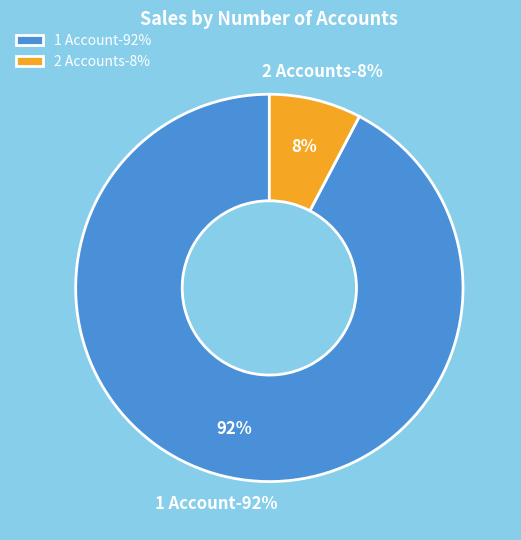

How many slices are in this pie chart?

2